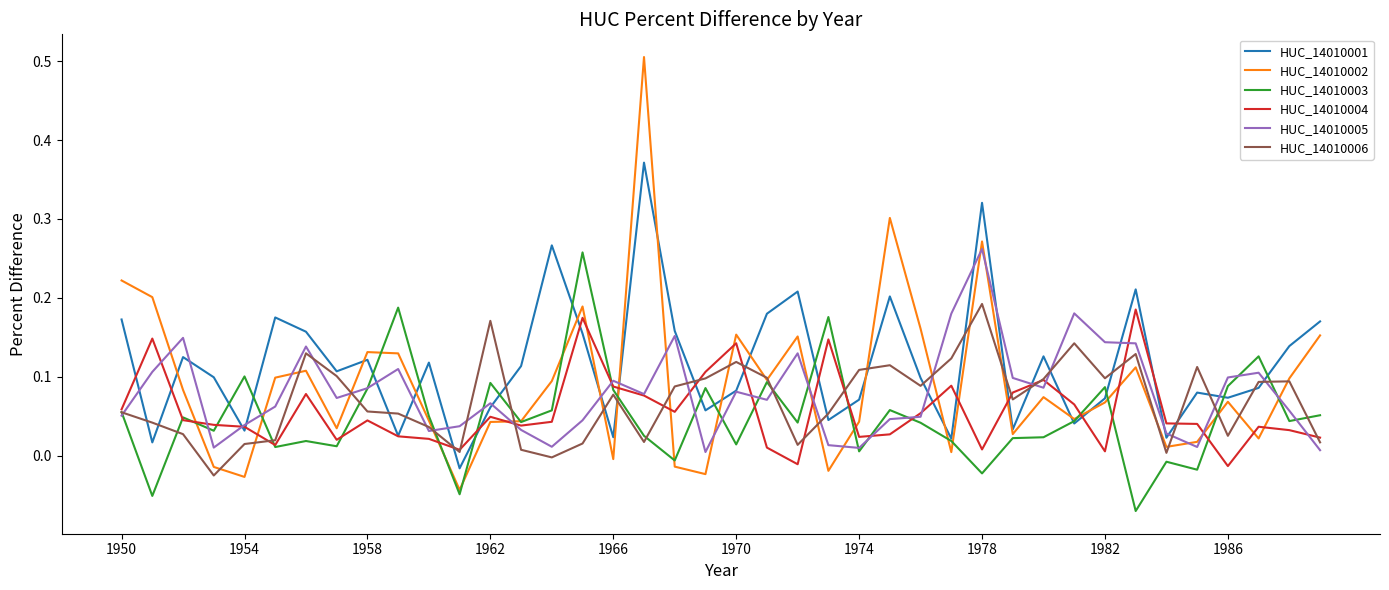

What is the maximum value shown in the chart?

0.5